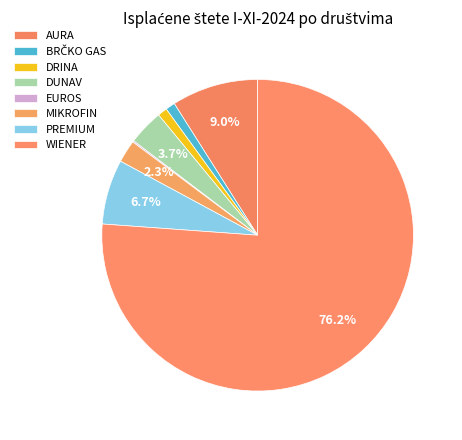

To the nearest percent, what is the combined percentage of PREMIUM and BRČKO GAS?

8%